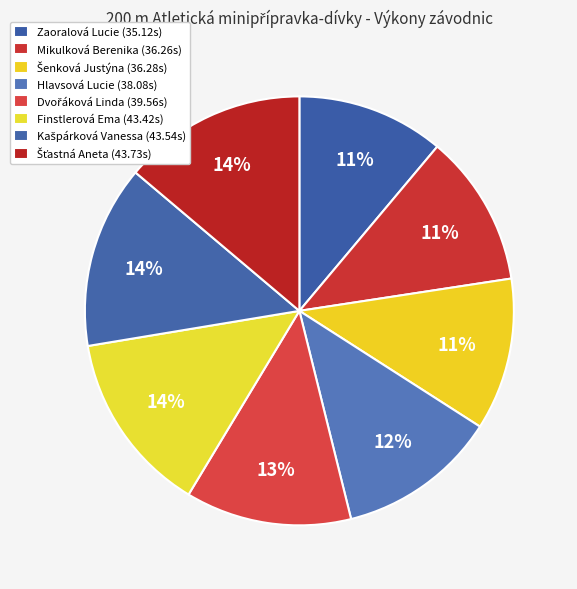

Which category has the smallest portion of the pie?

Zaoralová Lucie